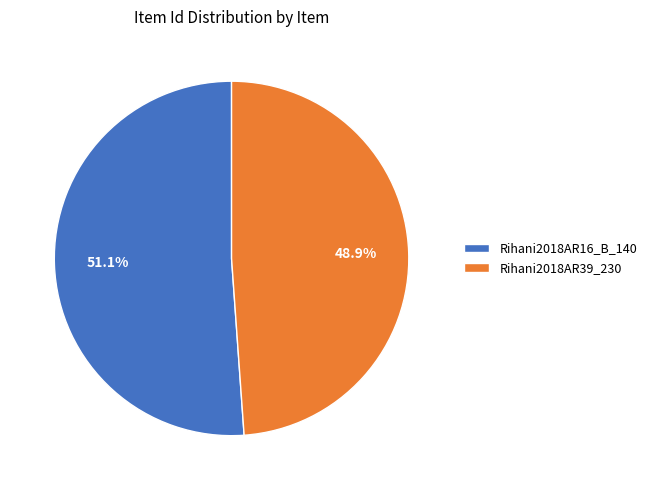

Between Rihani2018AR39_230 and Rihani2018AR16_B_140, which is larger?

Rihani2018AR16_B_140